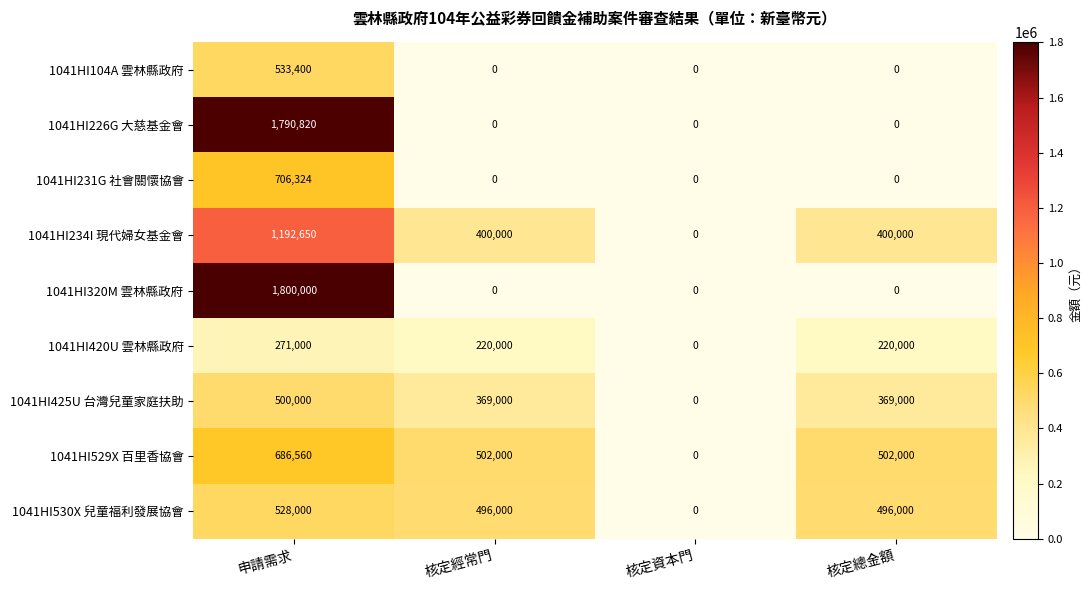

List the series in order of their peak value, highest first.

1041HI320M 雲林縣政府, 1041HI226G 大慈基金會, 1041HI234I 現代婦女基金會, 1041HI231G 社會關懷協會, 1041HI529X 百里香協會, 1041HI104A 雲林縣政府, 1041HI530X 兒童福利發展協會, 1041HI425U 台灣兒童家庭扶助, 1041HI420U 雲林縣政府